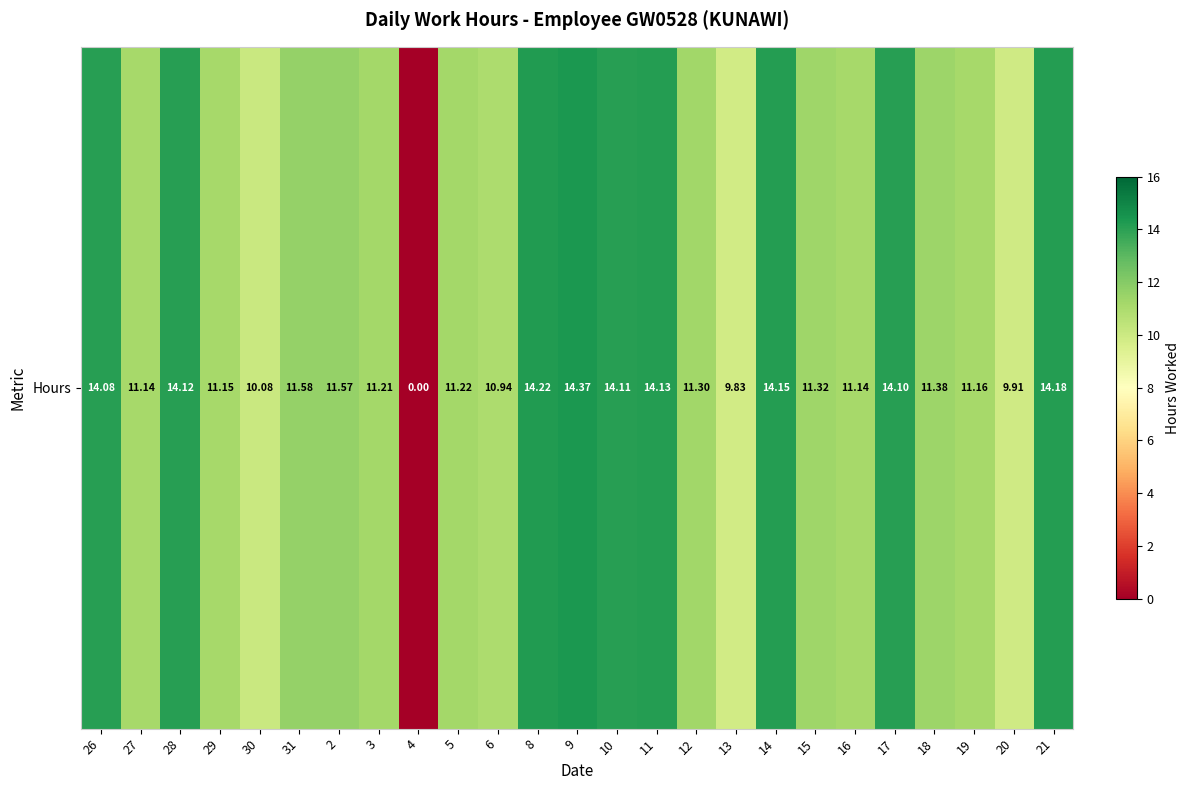

The chart shows a value of 11.2 at 19. True or false?

True